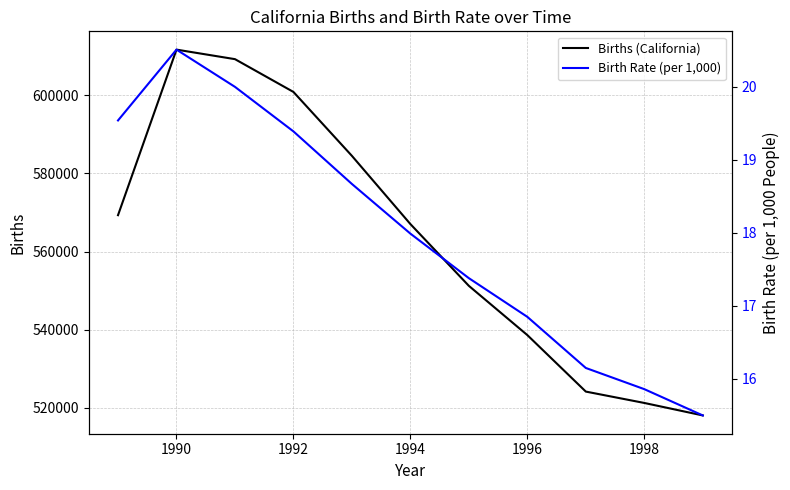

True or false: Births (California) and Birth Rate (per 1,000) cross at least once.

False